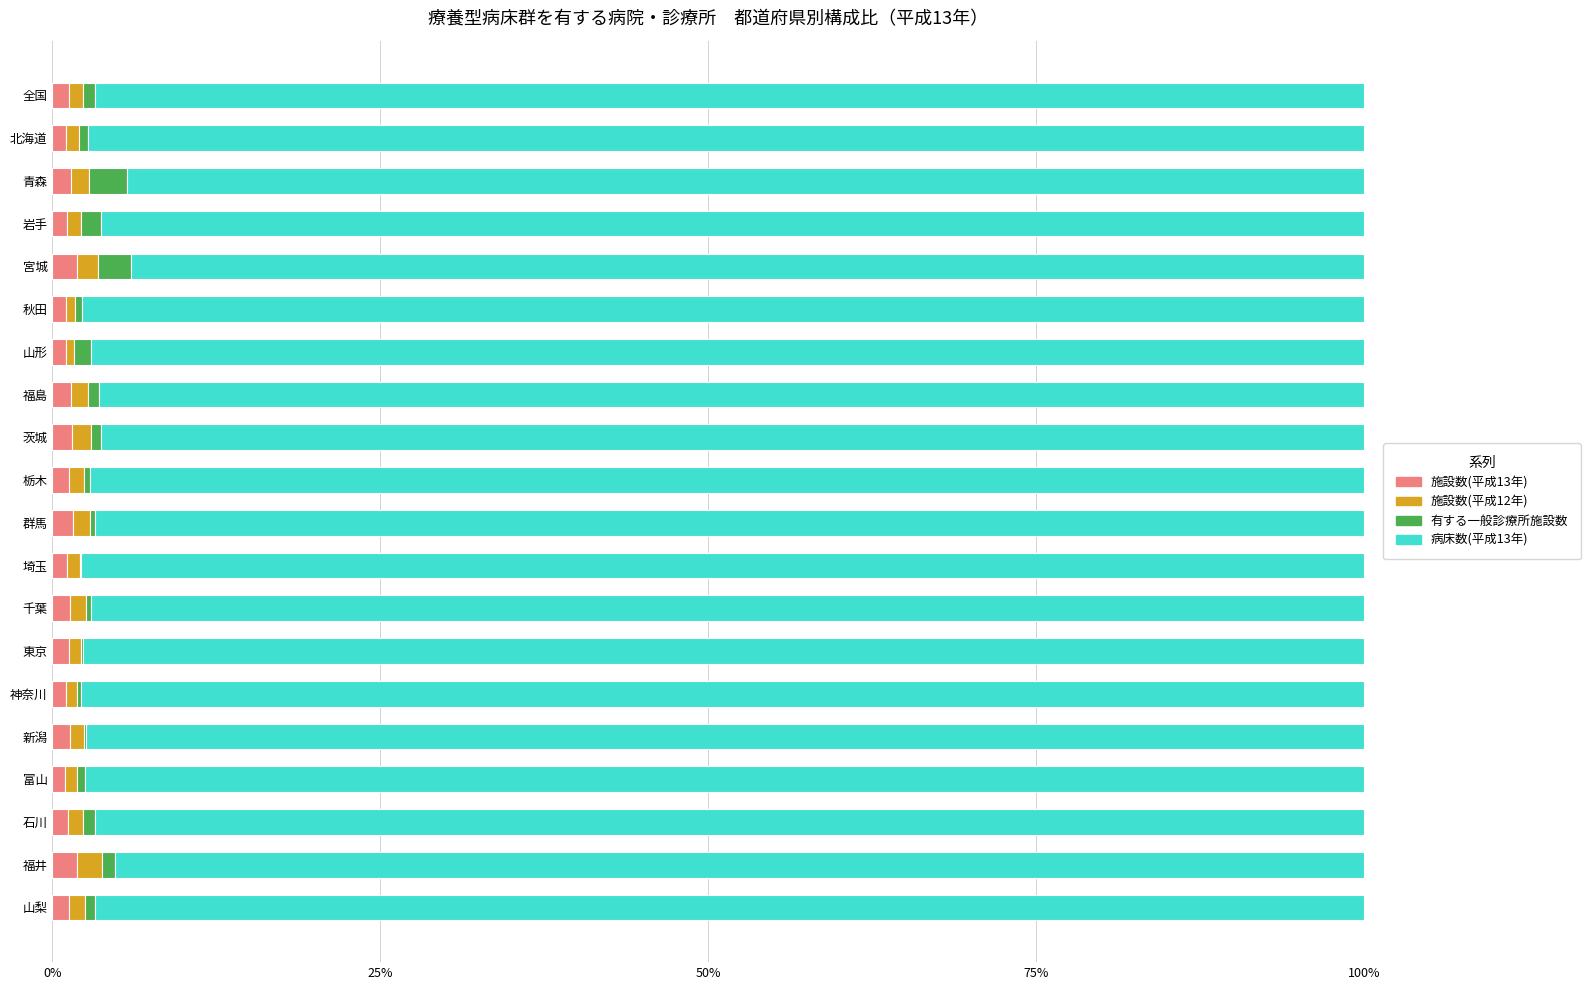

What is the sum of all 施設数(平成13年) values?

26.0